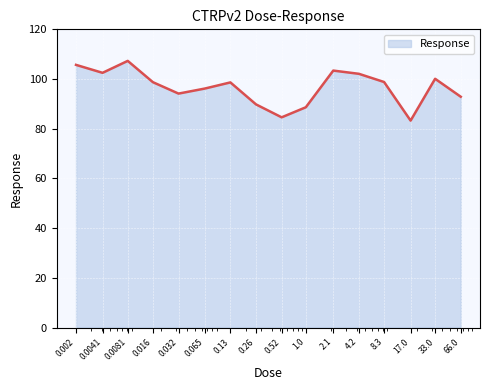

What is the smallest value displayed?

83.3